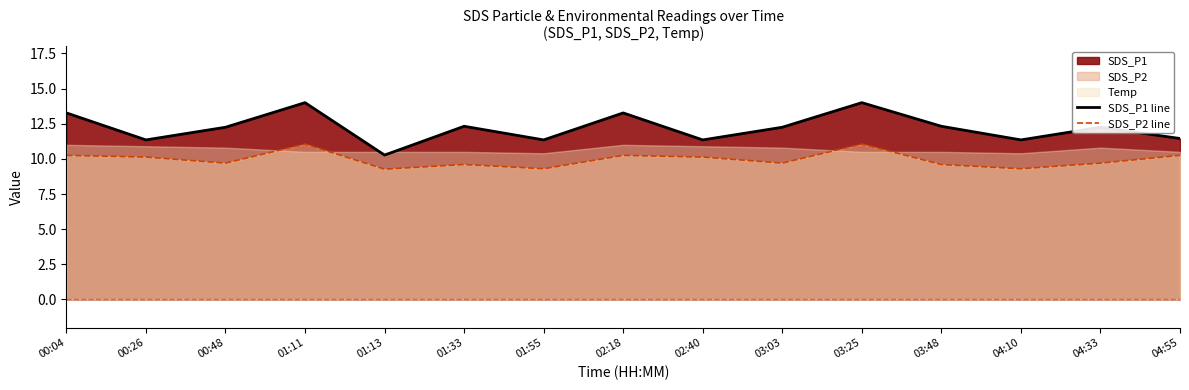

Is it true that SDS_P1 line equals 13.3 at 02:18?

True